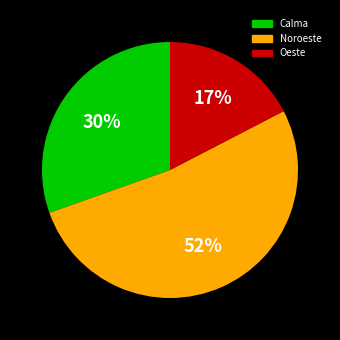

True or false: Oeste accounts for 17% of the total.

True